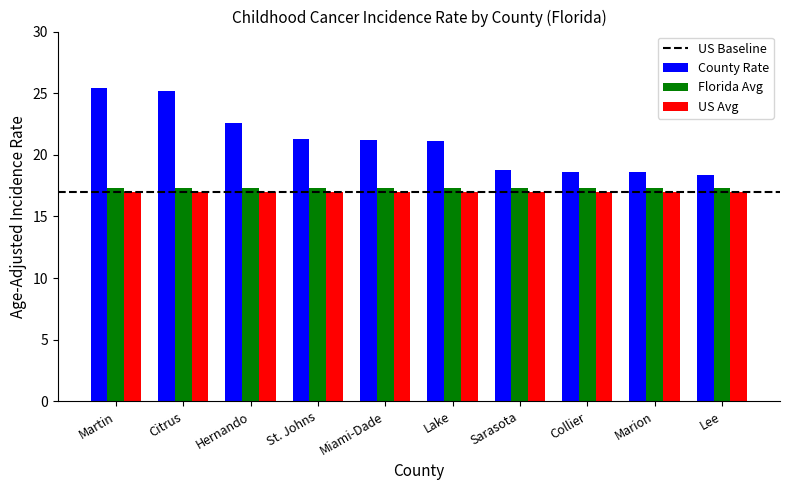

How many series are shown in this chart?

3